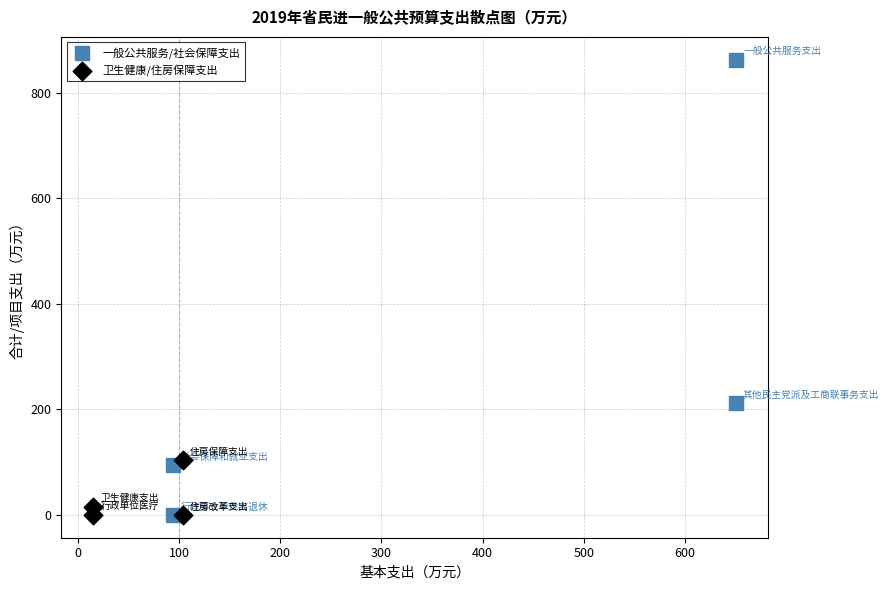

Which series has the widest spread of Y values?

一般公共服务/社会保障支出